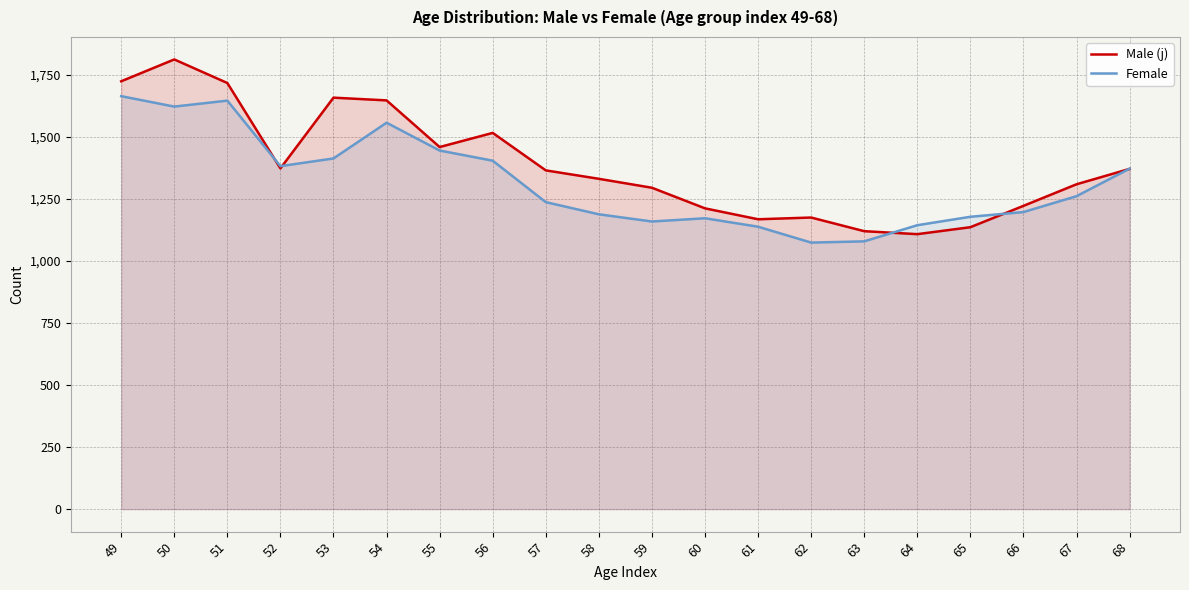

At which category does Male (j) reach its first local peak?

50